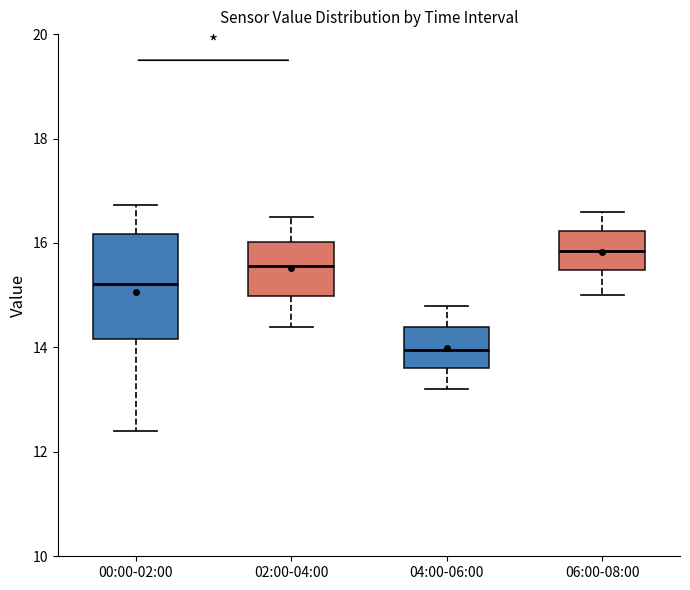

Reading left to right, transcribe this box plot: for each box, give where its median line is, the range the box spans, and where its two whiskers end, as read against the y-axis. The values are not printed on the chart, so give them approximately, as read against the axis.

00:00-02:00: median 15.2, box 14.2 to 16.2, whiskers 12.4 to 16.8
02:00-04:00: median 15.6, box 15.0 to 16.0, whiskers 14.4 to 16.6
04:00-06:00: median 14.0, box 13.6 to 14.4, whiskers 13.2 to 14.8
06:00-08:00: median 15.8, box 15.4 to 16.2, whiskers 15.0 to 16.6